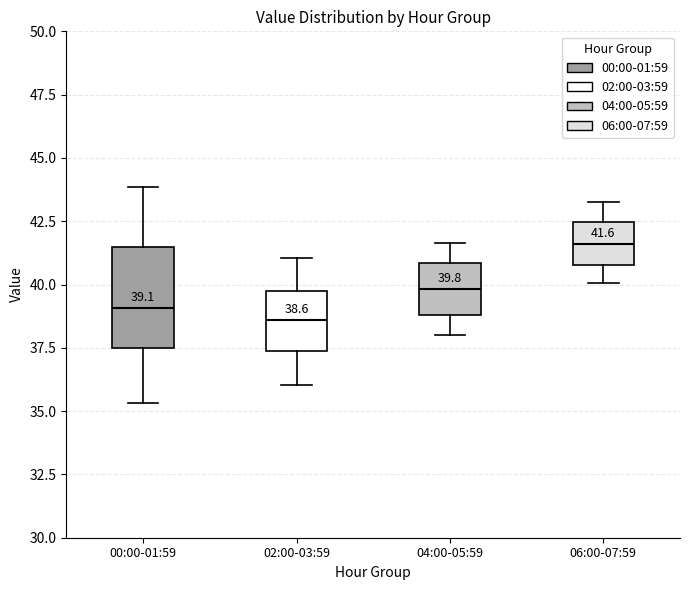

Comparing the boxes themselves (not the whiskers), which one is the tallest?

00:00-01:59